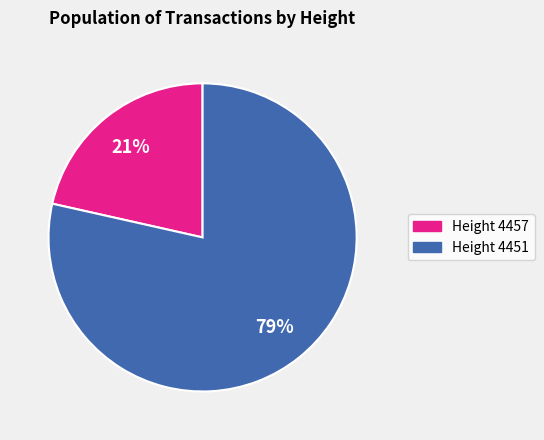

Does any single category account for the majority?

Yes